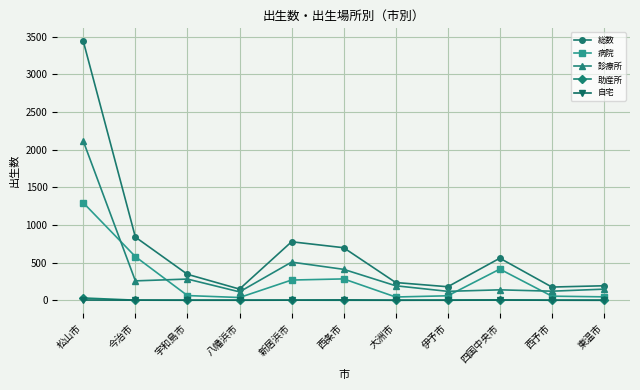

At which category does the chart reach its peak across all series?

松山市